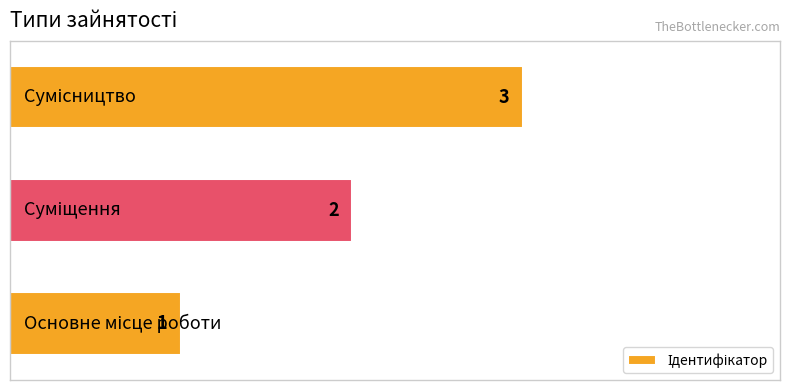

How many values are between 1 and 3?

3